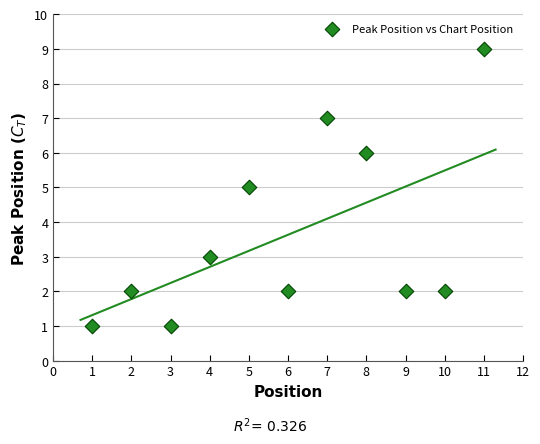

What is the average Y value?

4